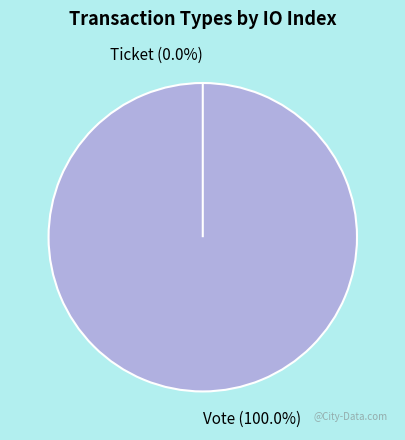

How many slices are in this pie chart?

2